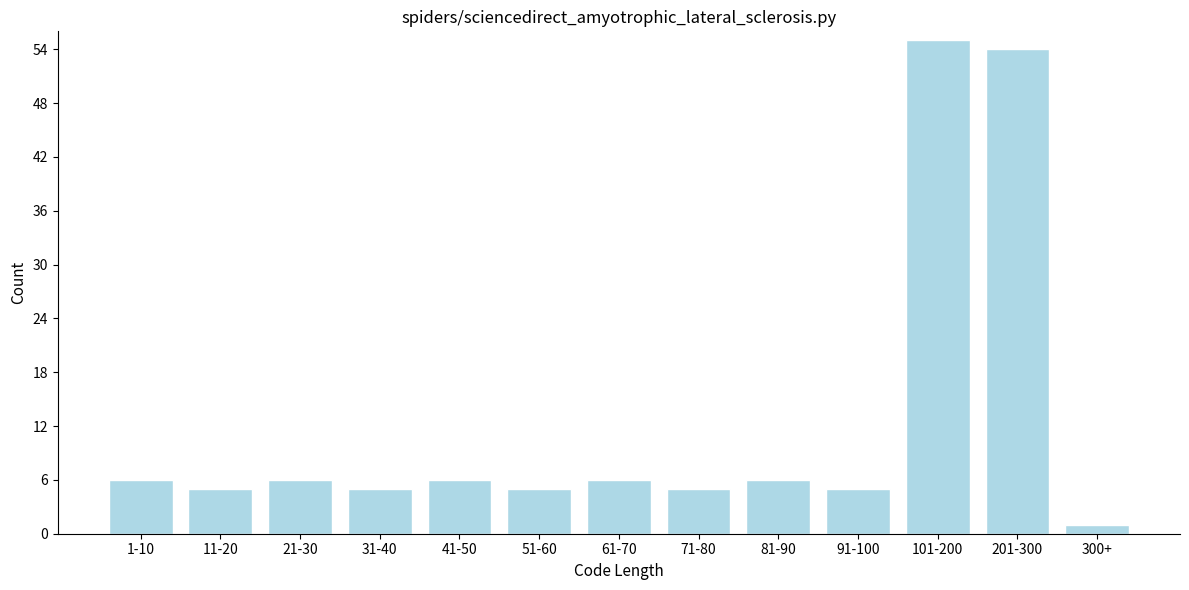

Reading left to right, what are all the values shown in this chart?

1-10=6	11-20=5	21-30=6	31-40=5	41-50=6	51-60=5	61-70=6	71-80=5	81-90=6	91-100=5	101-200=55	201-300=54	300+=1